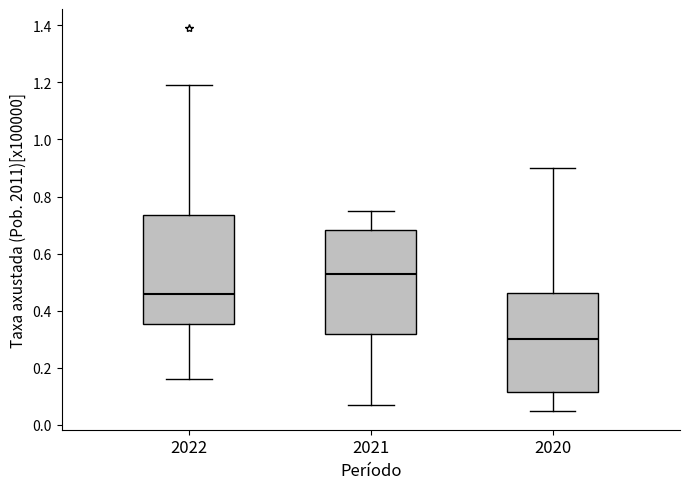

Where is the lower edge of the box at x = 2021 on the y-axis? The values are not printed on the chart, so give them approximately, as read against the axis.

0.32